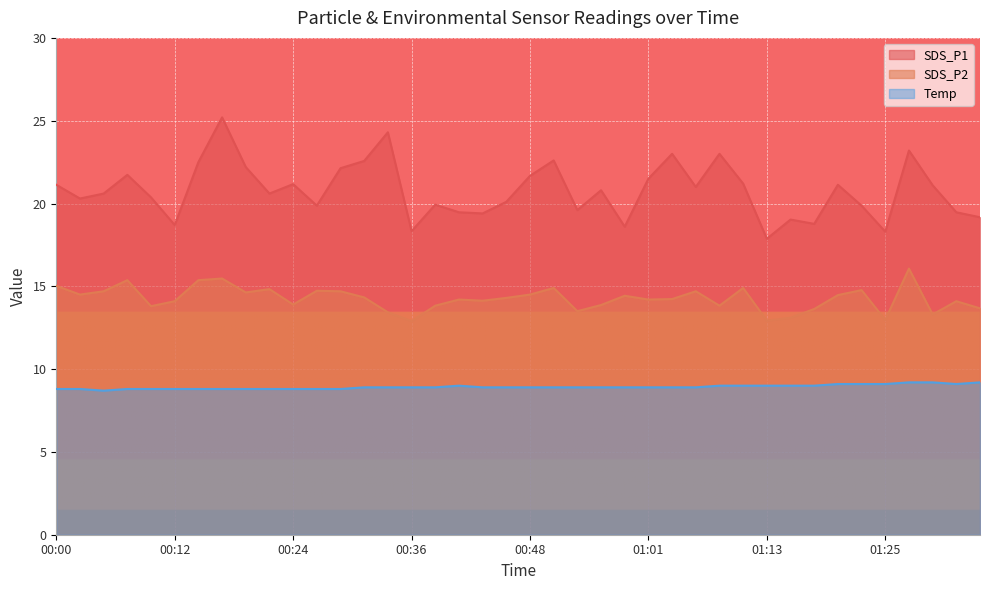

How many interior local peaks does the SDS_P1 series have?

12